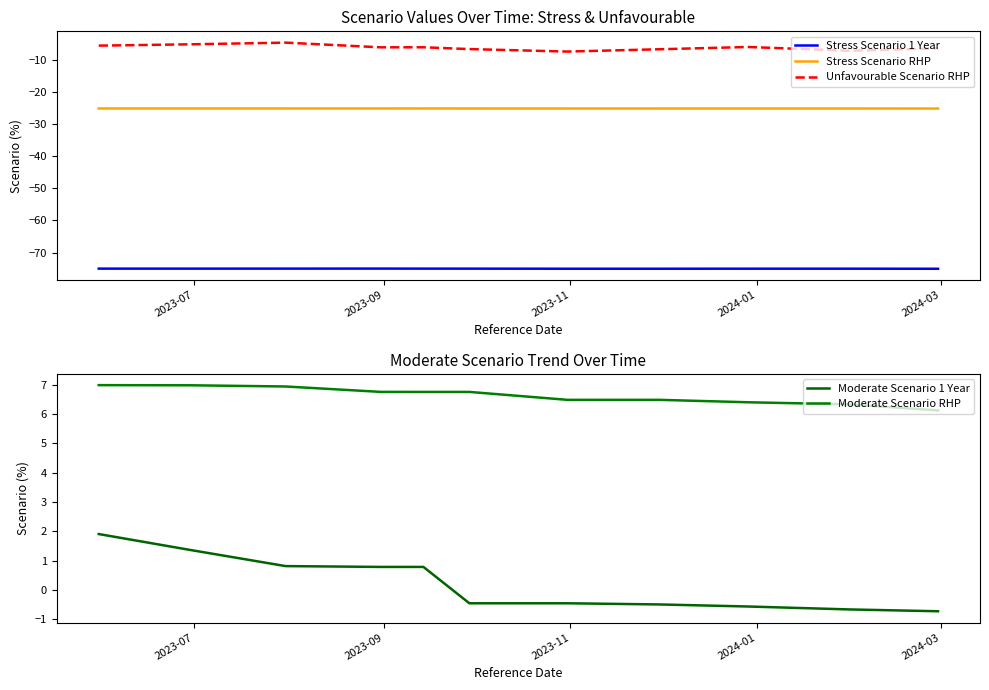

What is the difference between the maximum and minimum values in the Moderate Scenario RHP series?

0.9